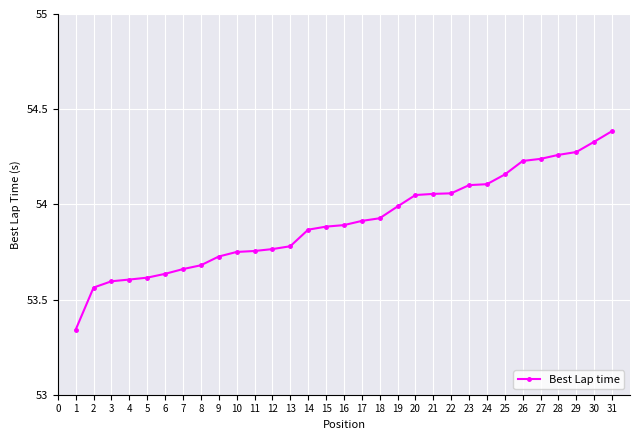

What is the change in value from 3 to 29?

+0.7